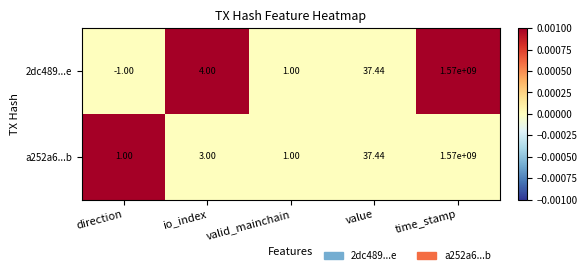

At which label is 2dc489...e closest to 784999999?

value